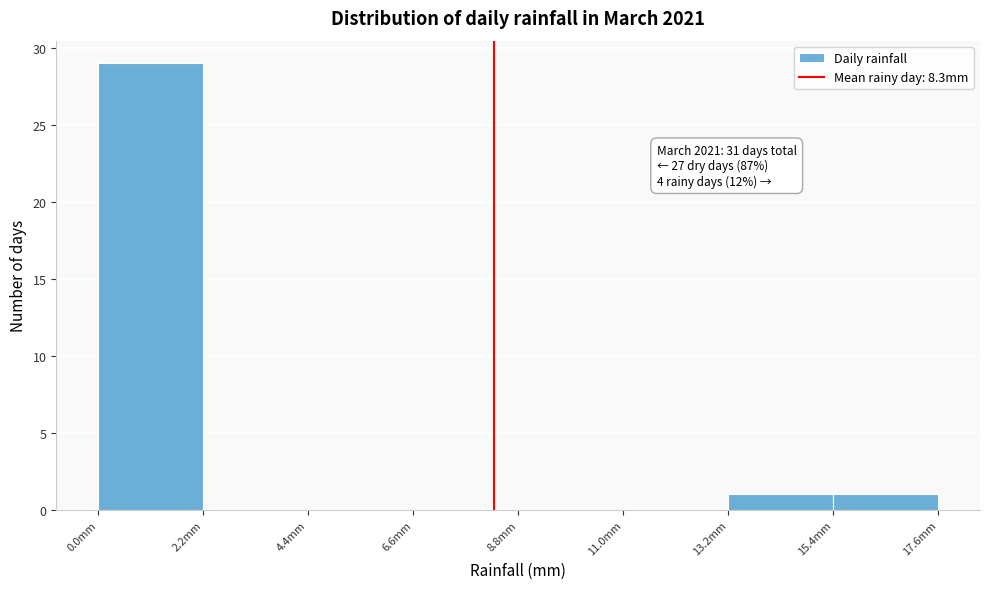

Over which range of the x-axis is the bar tallest?

0.0 to 2.2